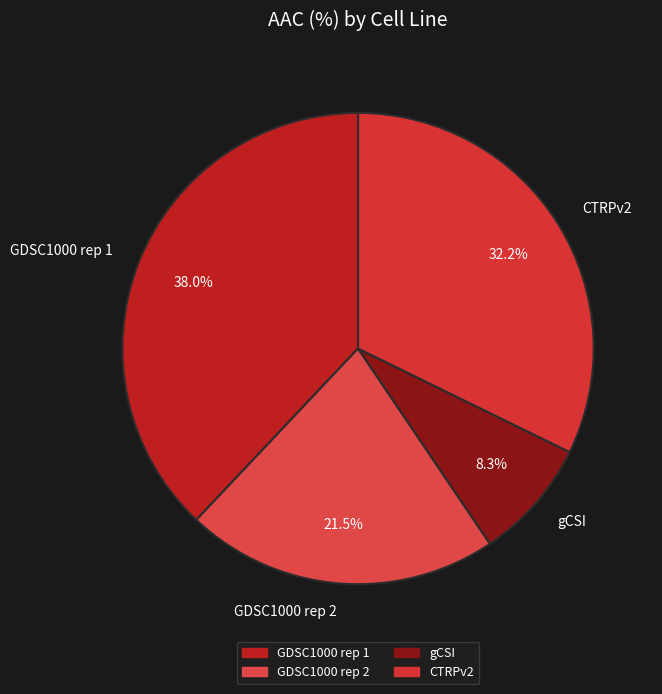

What percentage is NOT represented by GDSC1000 rep 2?

78.5%